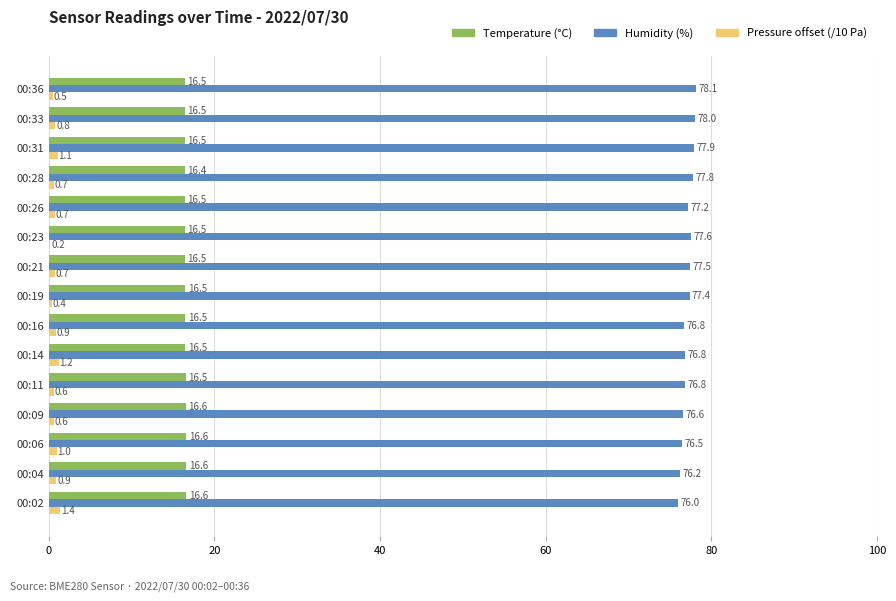

Which series has the largest range (max minus min)?

Humidity (%)